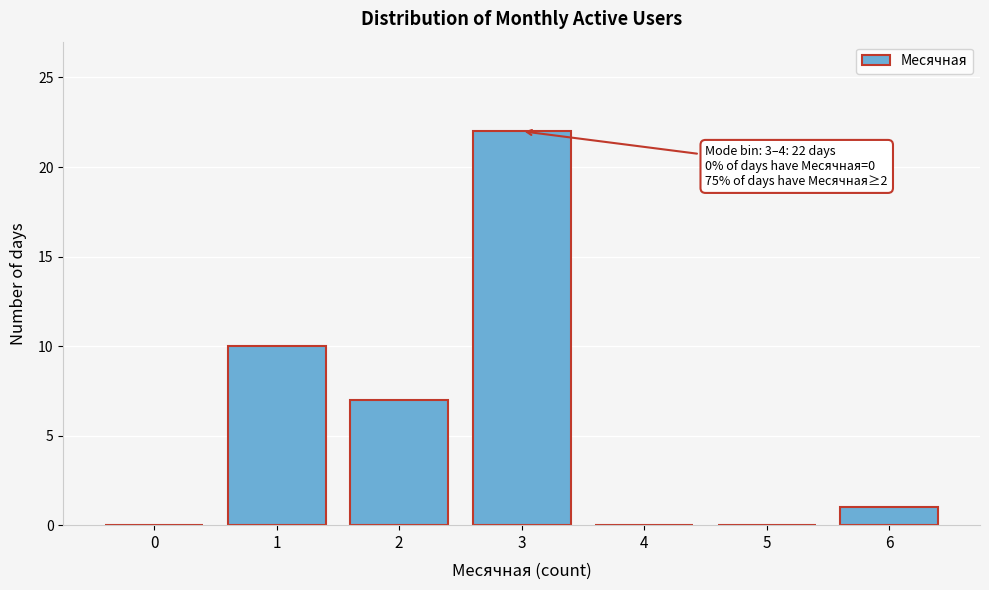

Reading left to right, extract all data points from this chart.

0=0	1=10	2=7	3=22	4=0	5=0	6=1